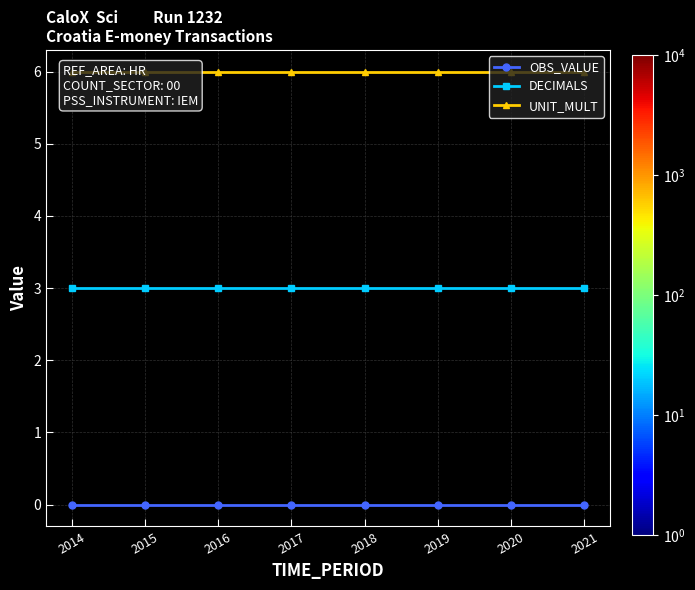

Is it true that UNIT_MULT equals 6 at 2018?

True